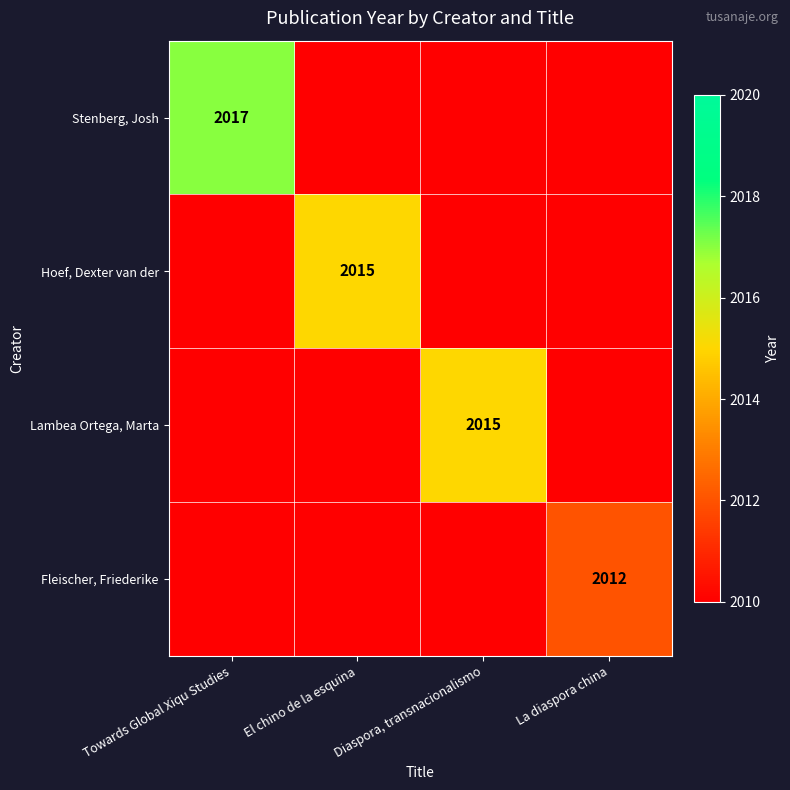

True or false: Stenberg, Josh has a value of 517 at Towards Global Xiqu Studies.

False